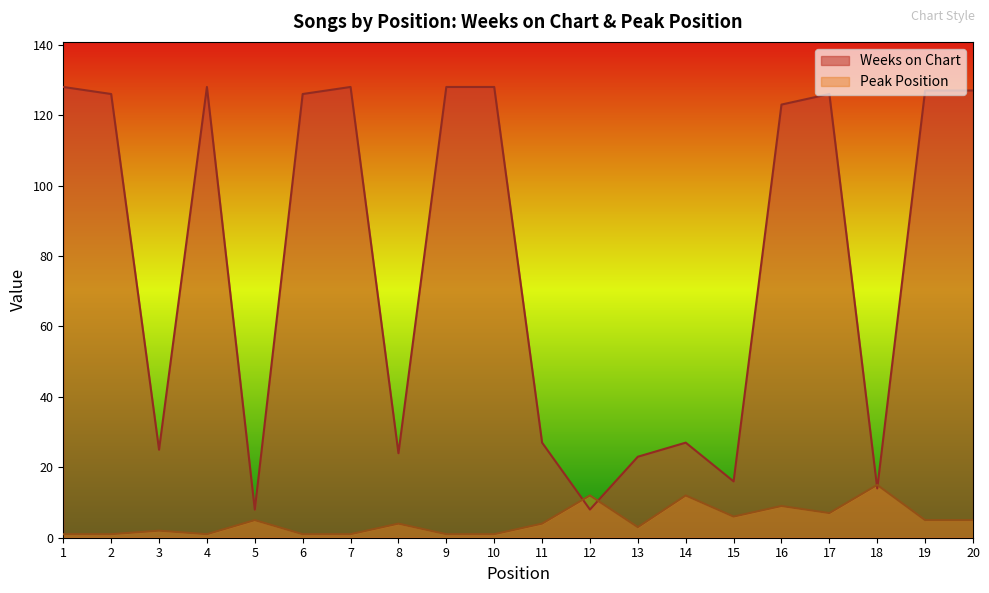

At 2, list the series in order from largest to smallest.

Weeks on Chart, Peak Position